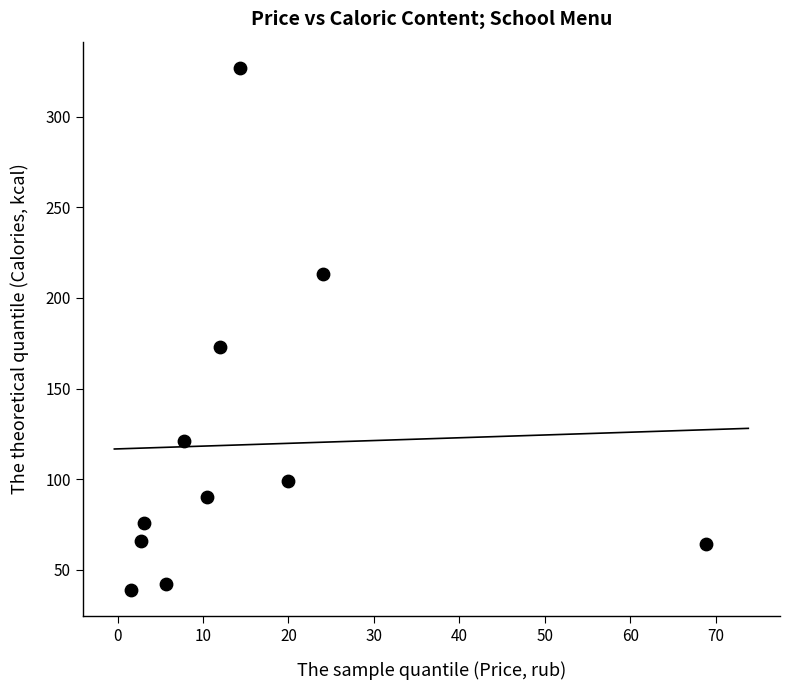

What Y value in the scatter plot is closest to 183?

173